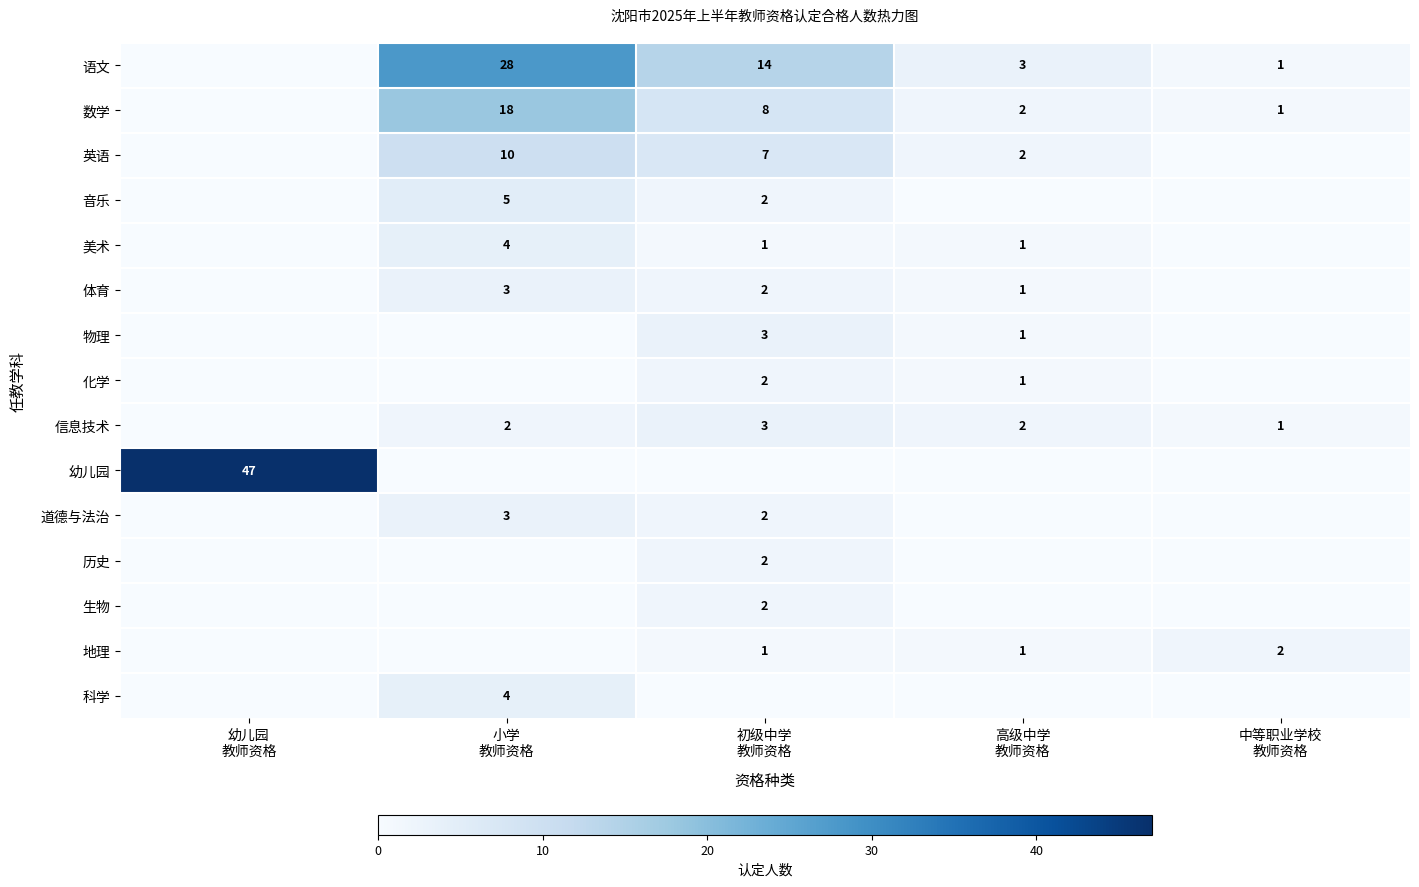

What is the difference between the highest and lowest values at 高级中学
教师资格?

3